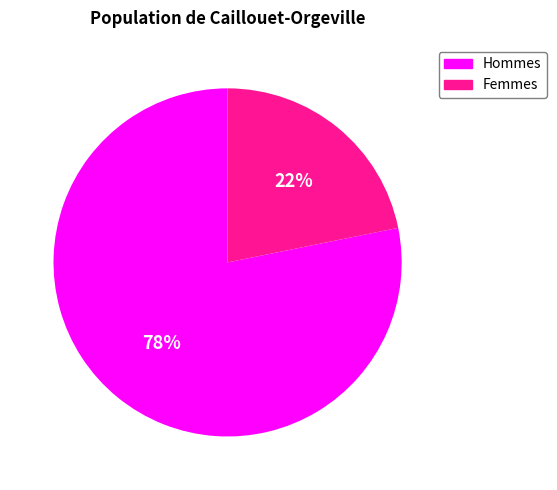

Is the sum of Femmes and Hommes greater than half?

Yes